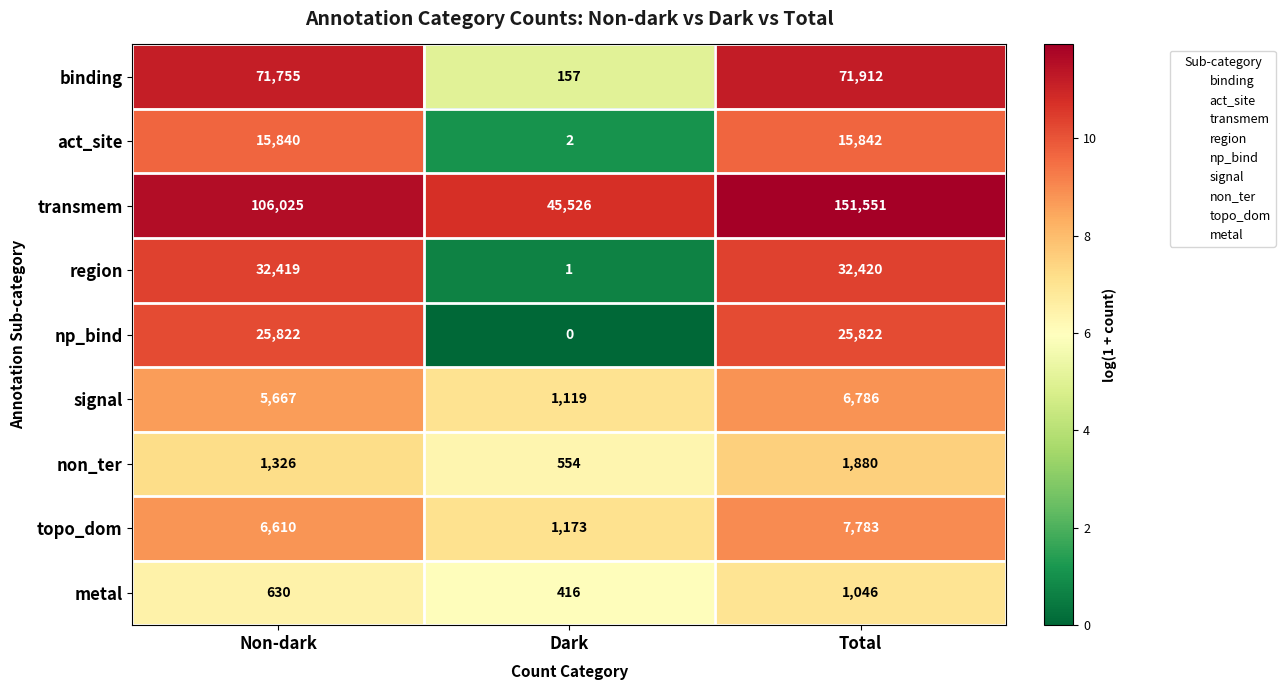

Is it true that topo_dom equals 1698 at Dark?

False